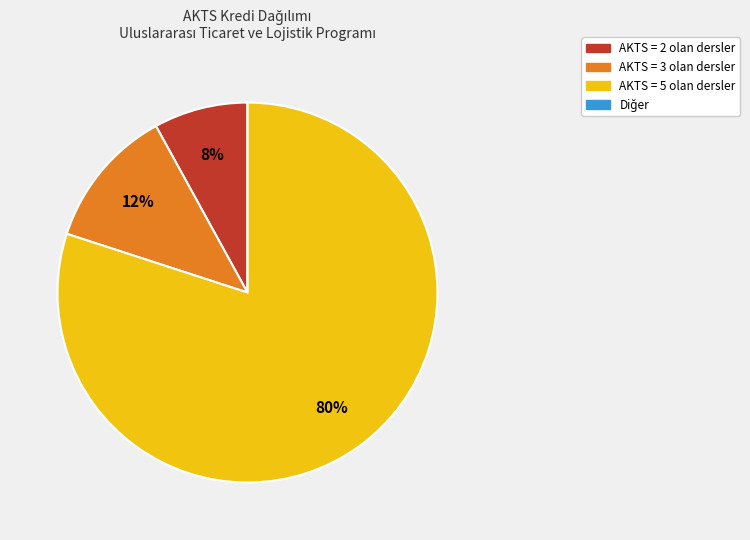

To the nearest percent, what is the average slice percentage?

25%